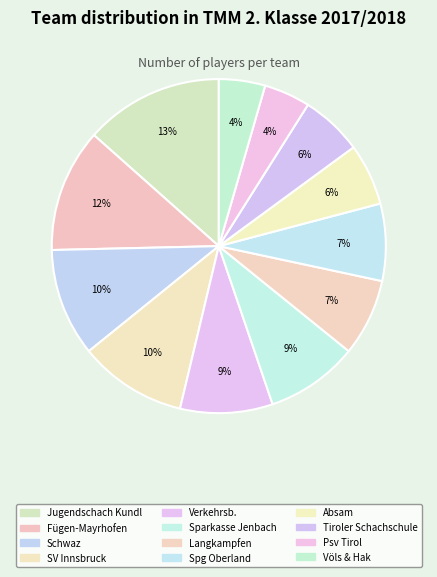

How many segments does this pie chart have?

12